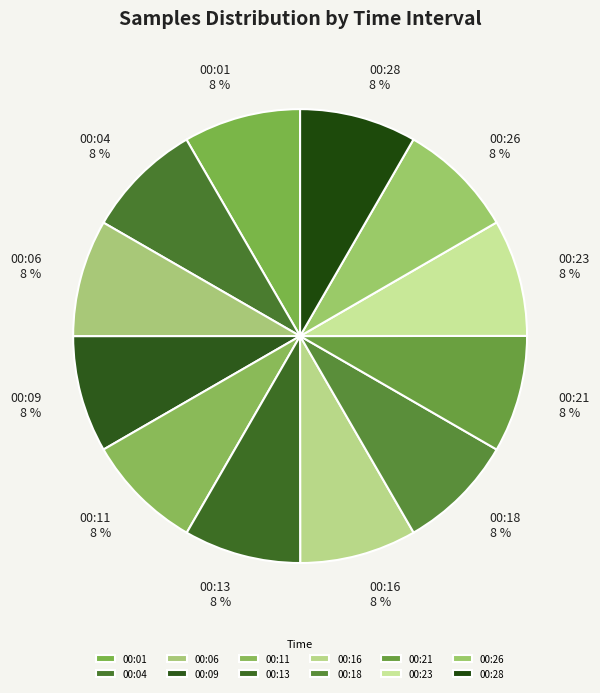

Is there a majority slice in this chart?

No